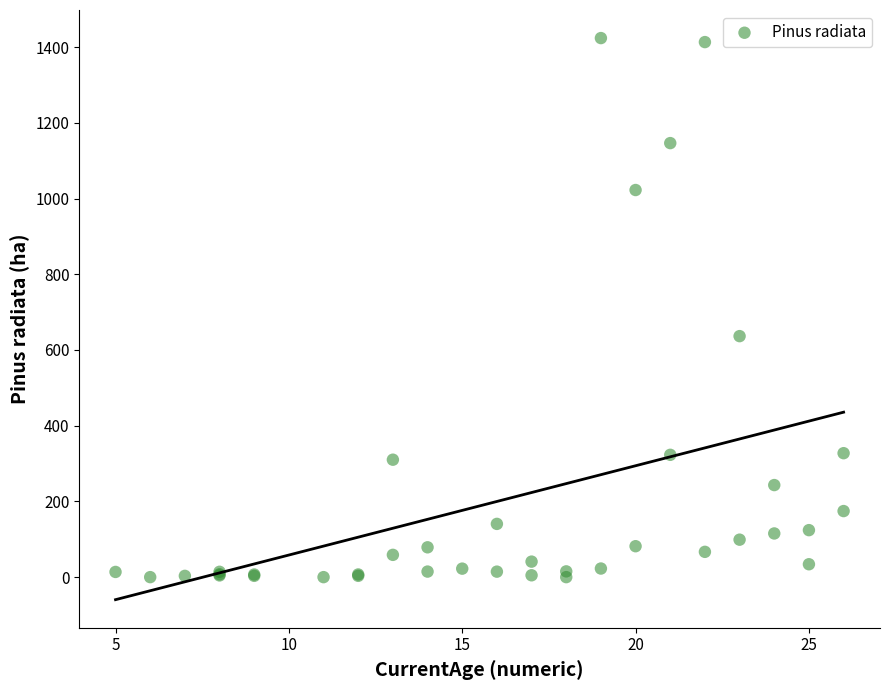

What Y value in the scatter plot is closest to 711?

636.6